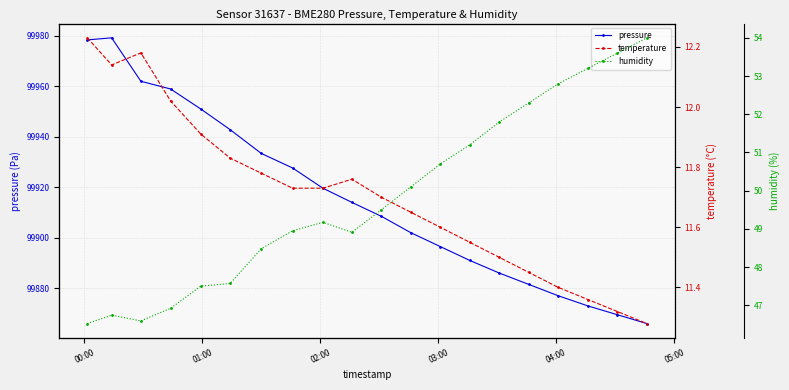

What is the minimum value for pressure?

99866.0